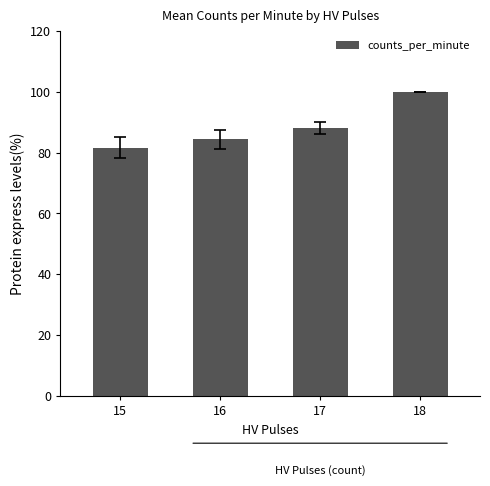

Reading left to right, extract all data points from this chart.

15=81.6	16=84.4	17=88.0	18=100.0